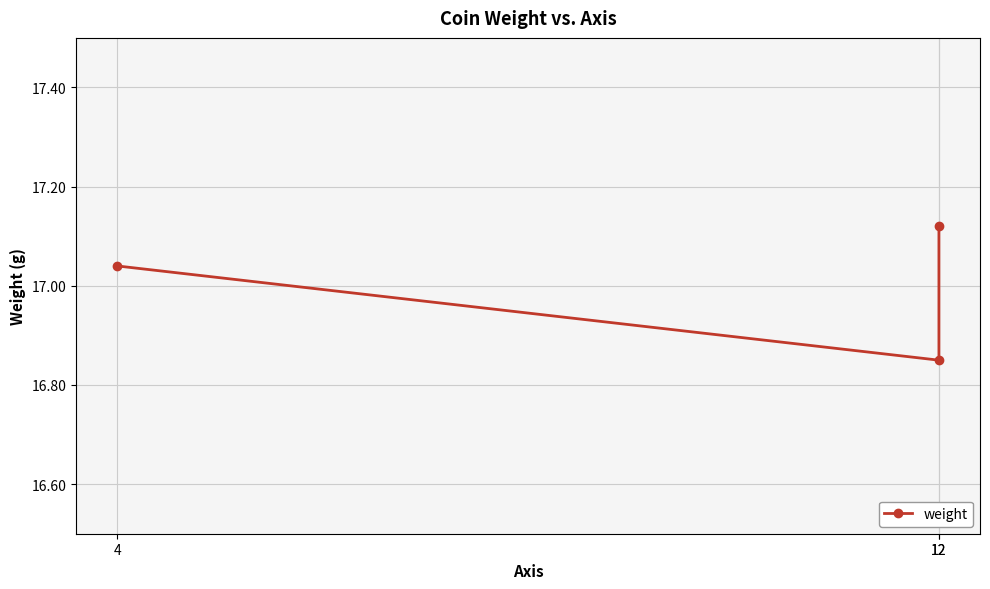

What is the difference between the maximum and minimum values?

0.3